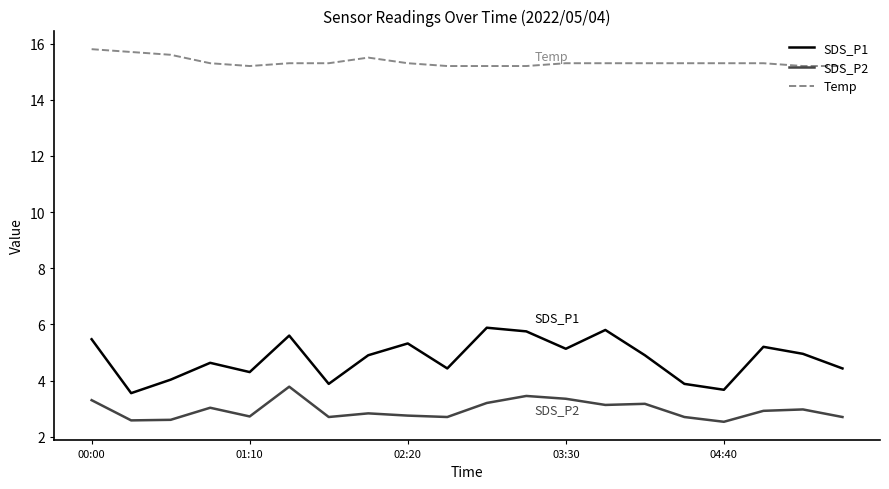

True or false: Temp and SDS_P1 cross at least once.

False